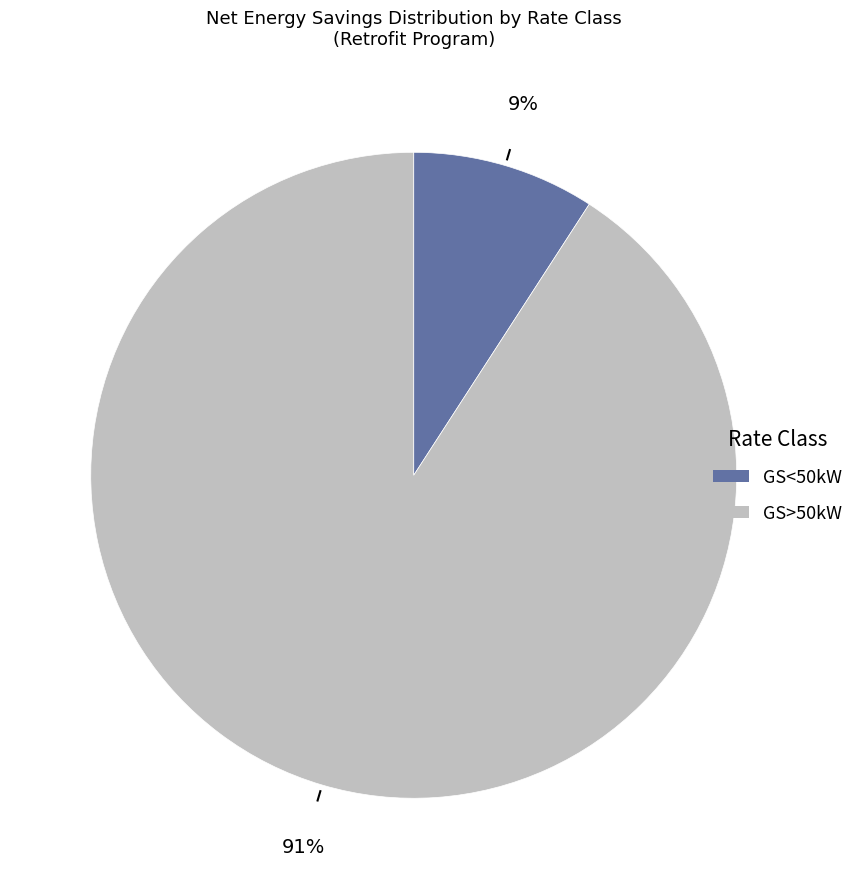

Count the number of slices in the pie.

2